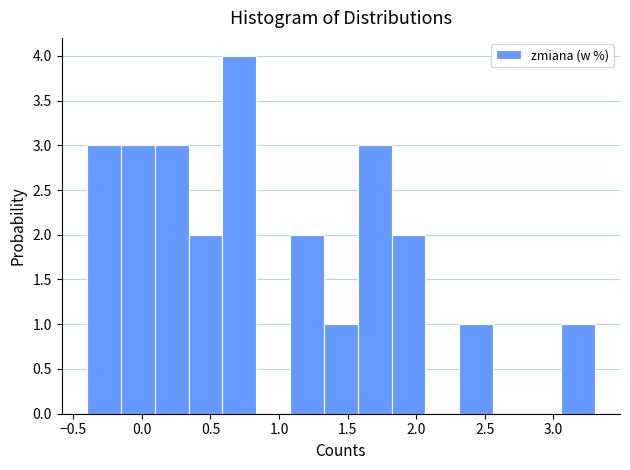

Reading left to right, transcribe this chart: for each bar, give the range it covers on the x-axis and its height. Neither the bar edges nor the heights are printed on the chart, so give them approximately, as read against the axes.

-0.40 to -0.15: 3
-0.15 to 0.10: 3
0.10 to 0.35: 3
0.35 to 0.60: 2
0.60 to 0.85: 4
0.85 to 1.10: 0
1.10 to 1.35: 2
1.35 to 1.55: 1
1.55 to 1.80: 3
1.80 to 2.05: 2
2.05 to 2.30: 0
2.30 to 2.55: 1
2.55 to 2.80: 0
2.80 to 3.05: 0
3.05 to 3.30: 1